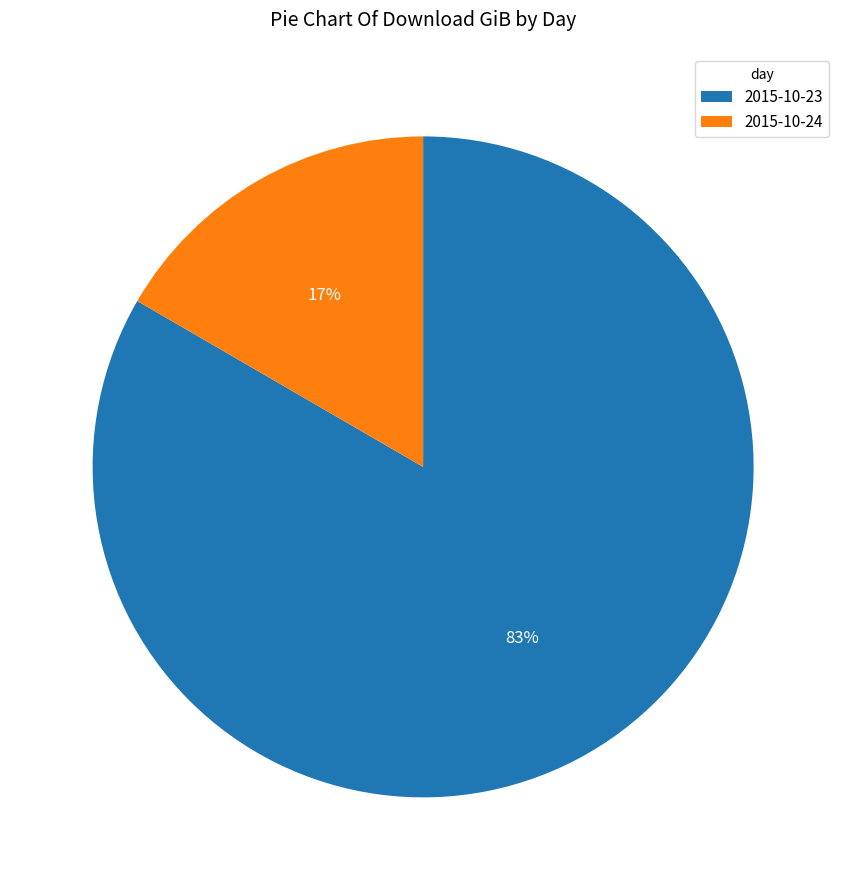

Is 2015-10-23 the majority of the pie?

Yes